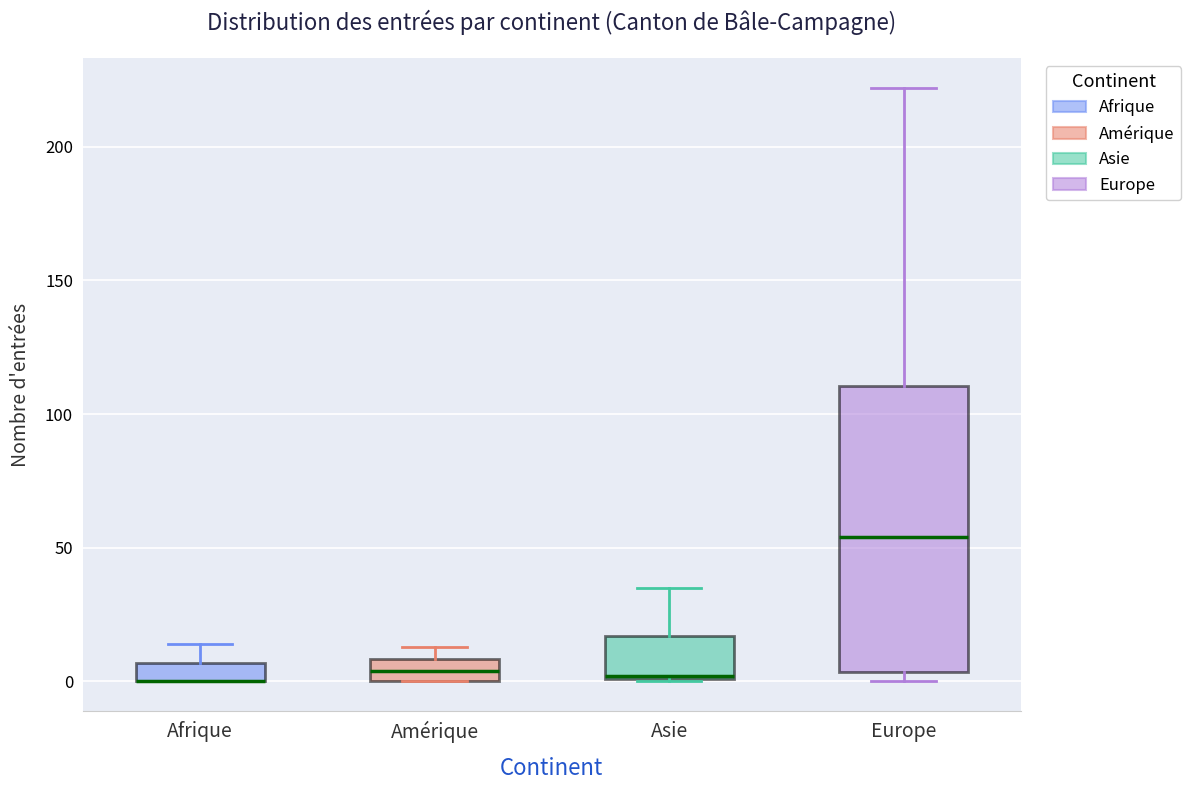

Comparing the boxes themselves (not the whiskers), which one is the tallest?

Europe